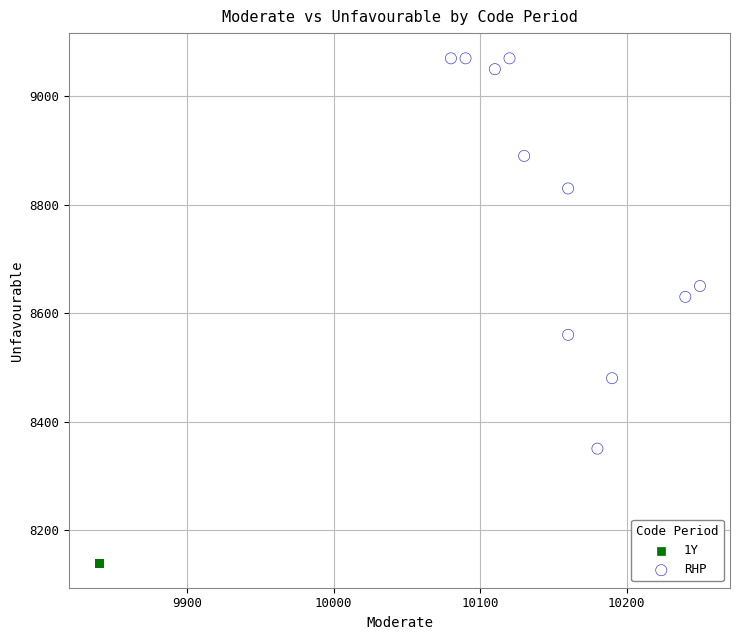

Which series contains the lowest Y value?

1Y